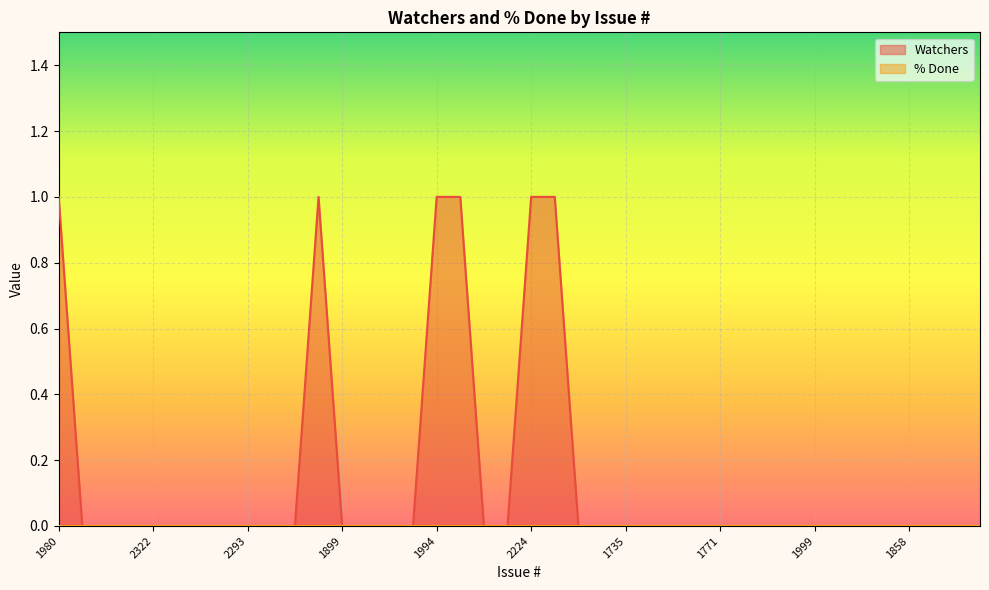

Which series has the widest spread of values?

Watchers